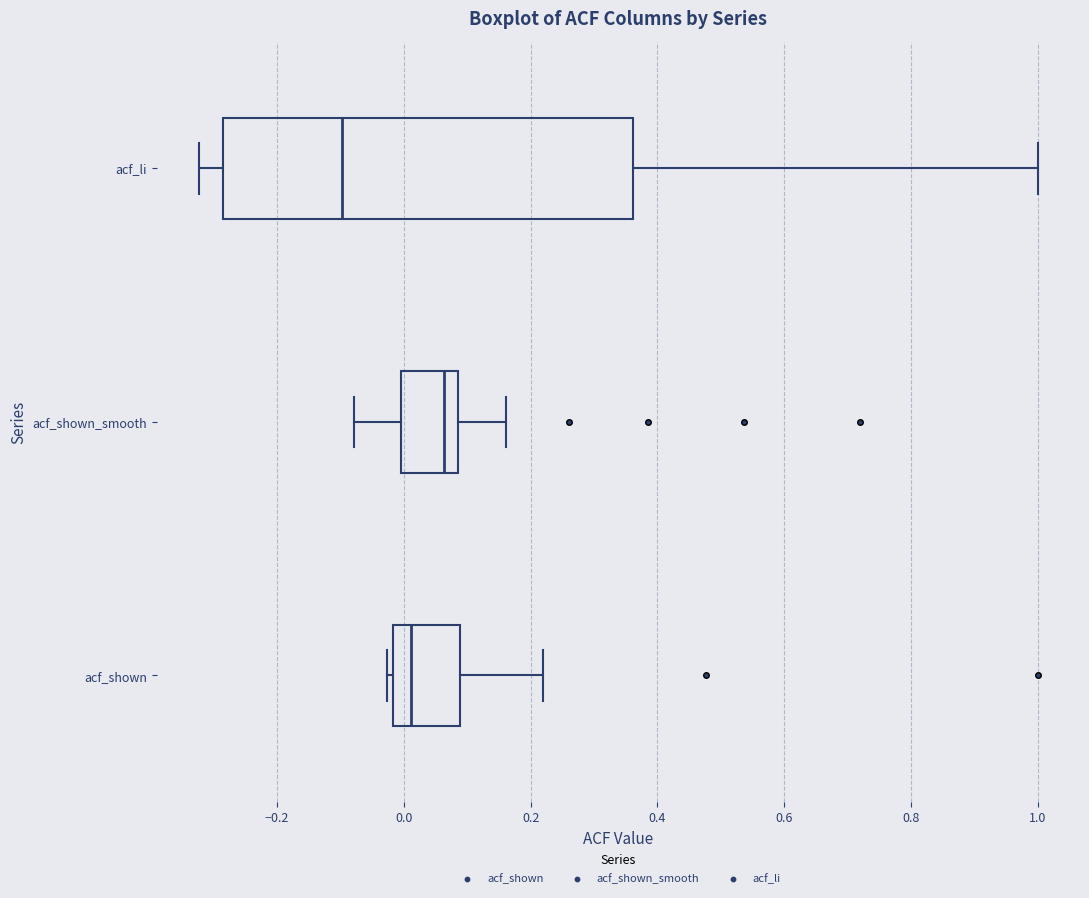

Which box's median line is the furthest to the right?

acf_shown_smooth